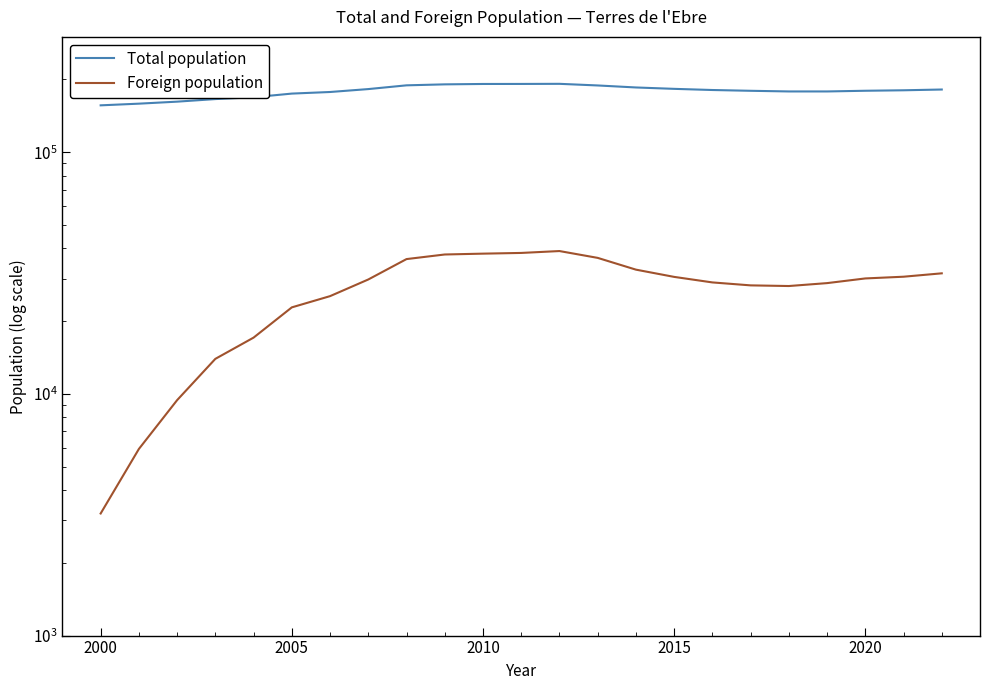

Which series has the largest total across all categories?

Total population